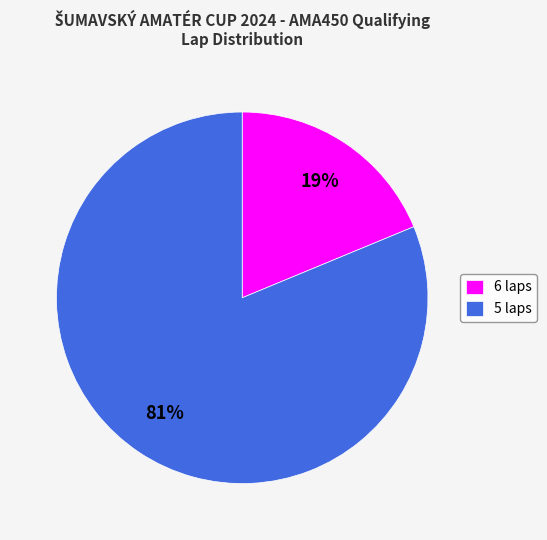

To the nearest percent, what is the combined percentage of 5 laps and 6 laps?

100%